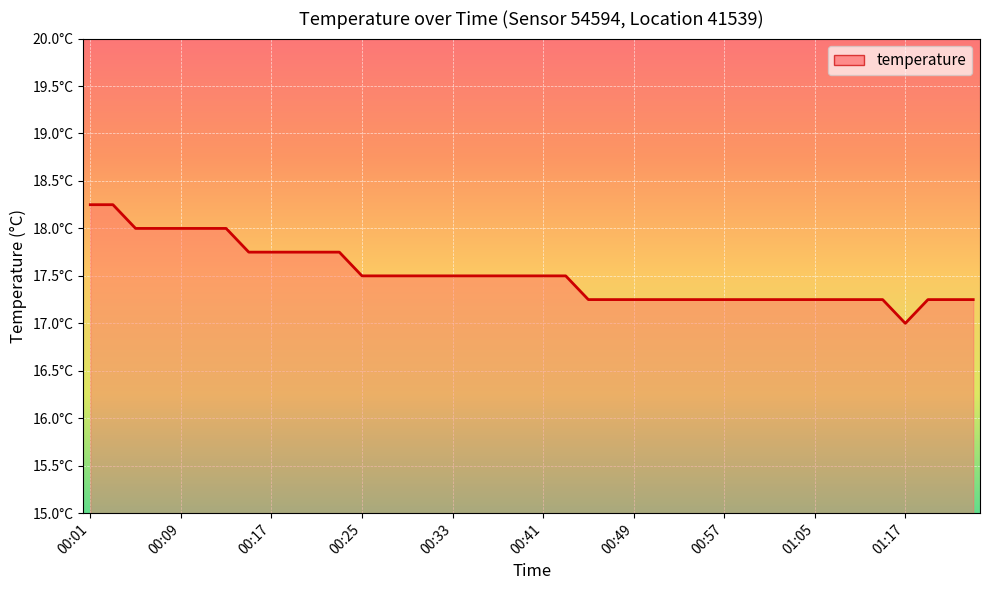

How many lines are shown in the chart?

1